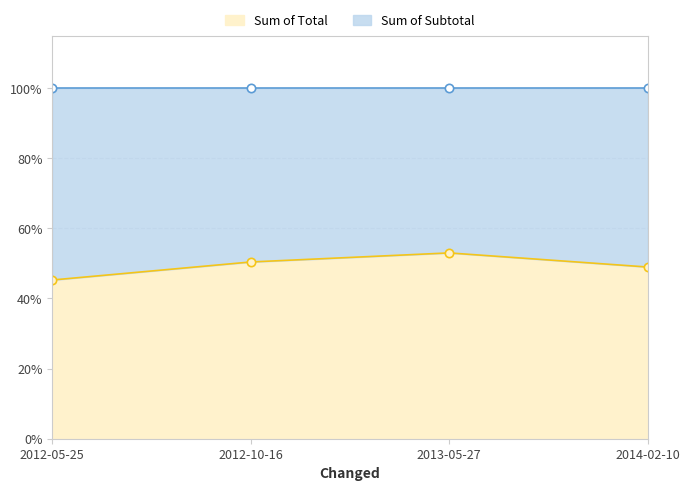

What is the sum of the values at 2013-05-27 and 2012-10-16?

103.4